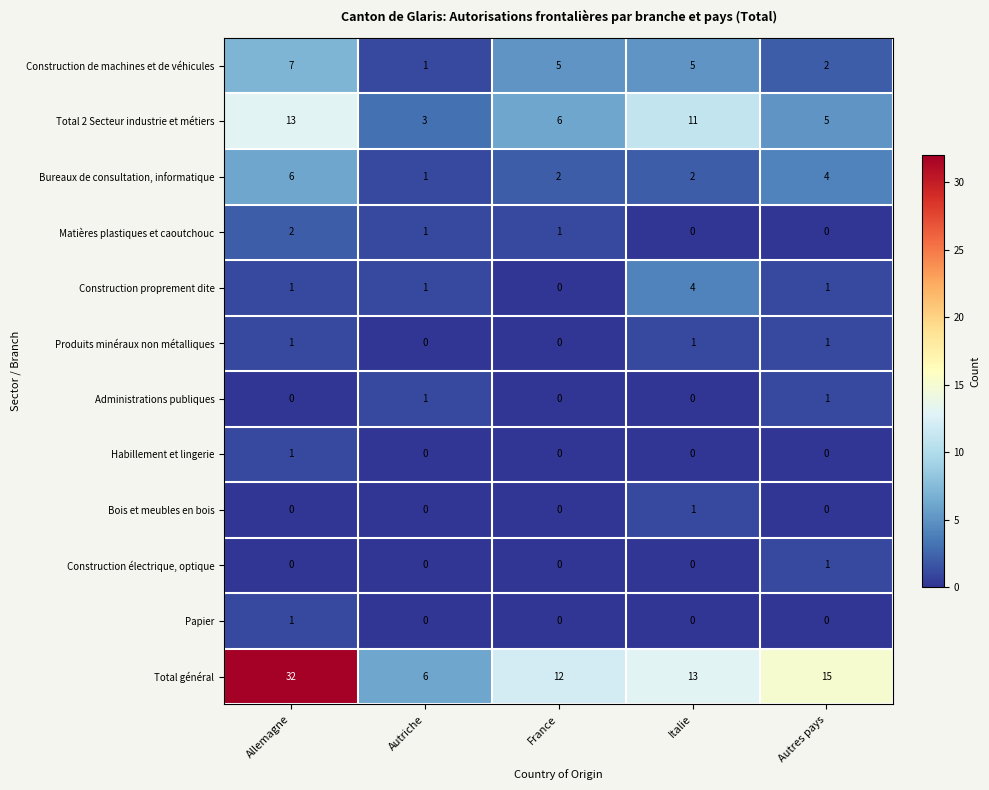

Where does the Bureaux de consultation, informatique series first go above 2?

Allemagne